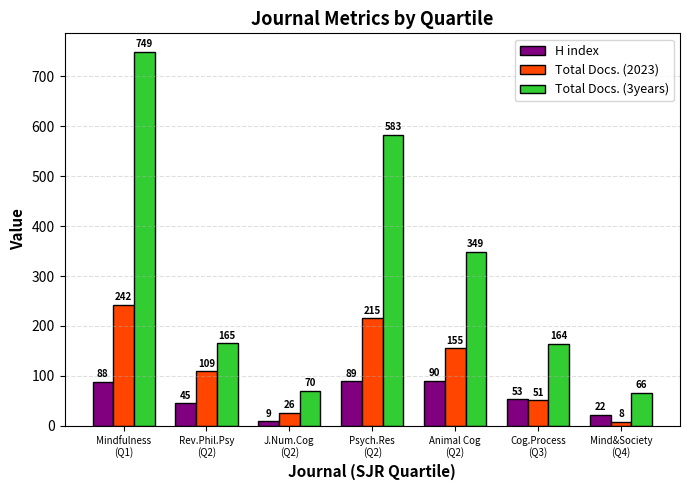

Reading left to right, what are all the values shown in this chart?

H index: Mindfulness
(Q1)=88	Rev.Phil.Psy
(Q2)=45	J.Num.Cog
(Q2)=9	Psych.Res
(Q2)=89	Animal Cog
(Q2)=90	Cog.Process
(Q3)=53	Mind&Society
(Q4)=22
Total Docs. (2023): Mindfulness
(Q1)=242	Rev.Phil.Psy
(Q2)=109	J.Num.Cog
(Q2)=26	Psych.Res
(Q2)=215	Animal Cog
(Q2)=155	Cog.Process
(Q3)=51	Mind&Society
(Q4)=8
Total Docs. (3years): Mindfulness
(Q1)=749	Rev.Phil.Psy
(Q2)=165	J.Num.Cog
(Q2)=70	Psych.Res
(Q2)=583	Animal Cog
(Q2)=349	Cog.Process
(Q3)=164	Mind&Society
(Q4)=66